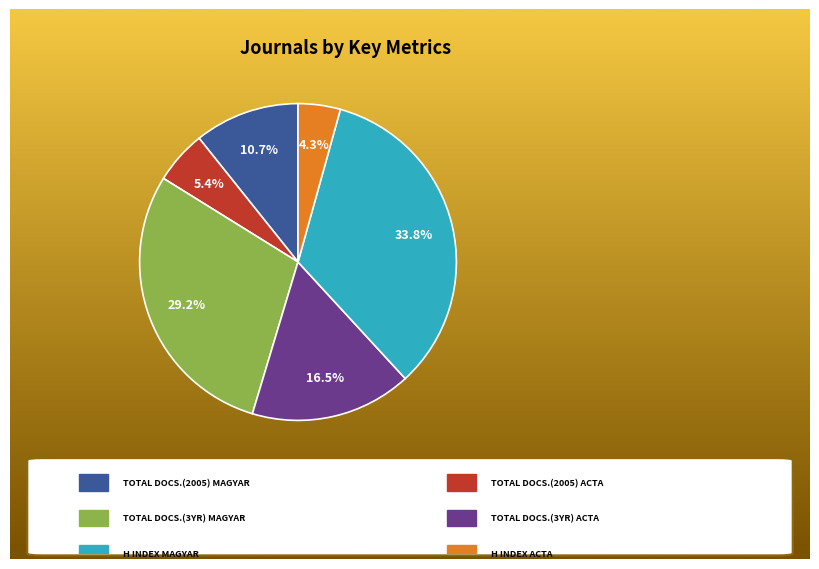

Does any single category account for the majority?

No